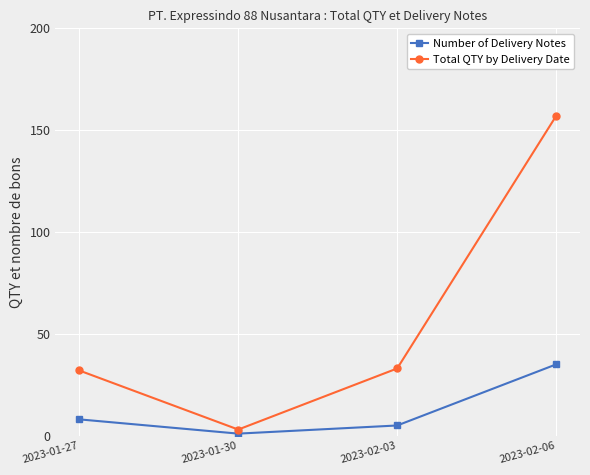

At which label does Total QTY by Delivery Date reach its peak?

2023-02-06